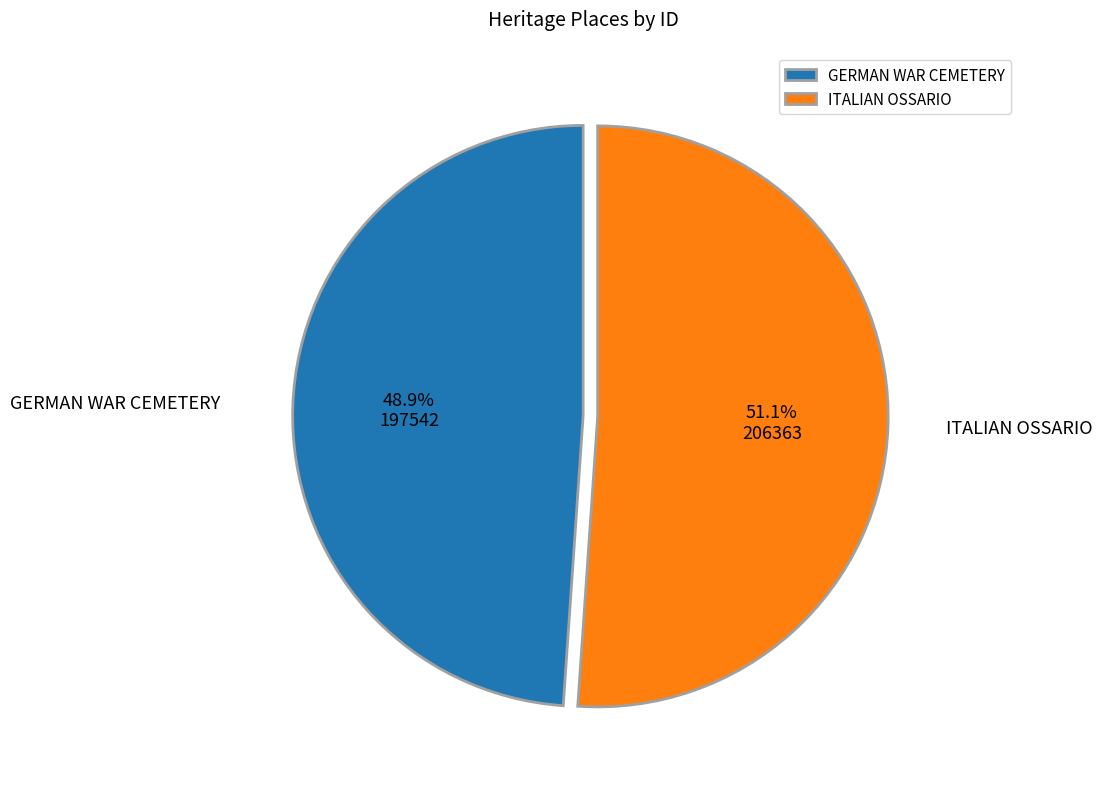

Do ITALIAN OSSARIO and GERMAN WAR CEMETERY together represent more than half of the pie?

Yes